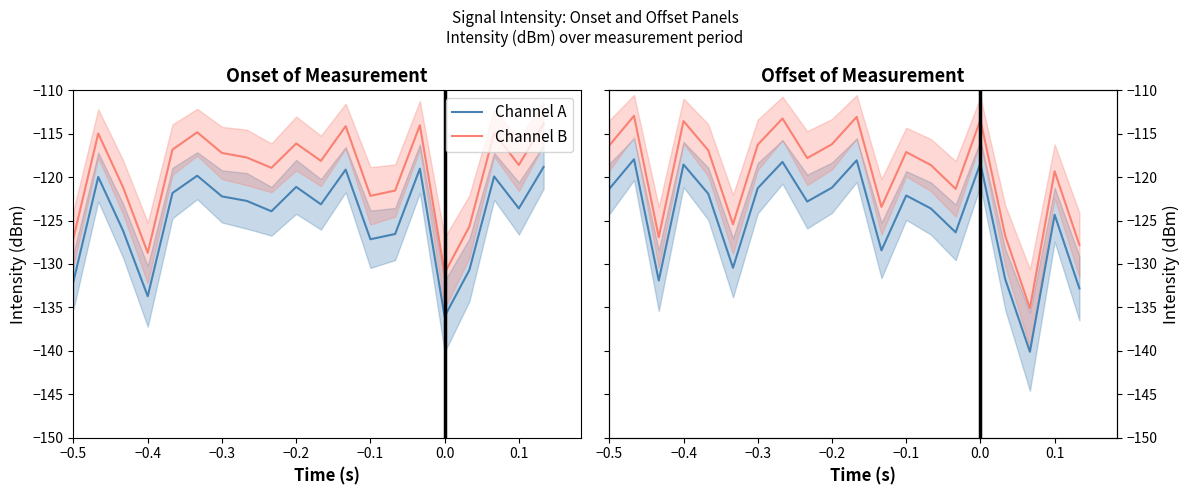

The Channel A series shows -85.3 at −0.3. True or false?

False